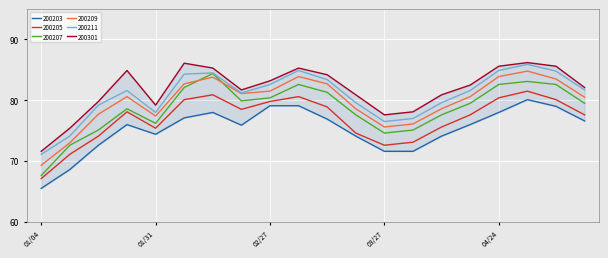

Which series has the largest total across all categories?

200301